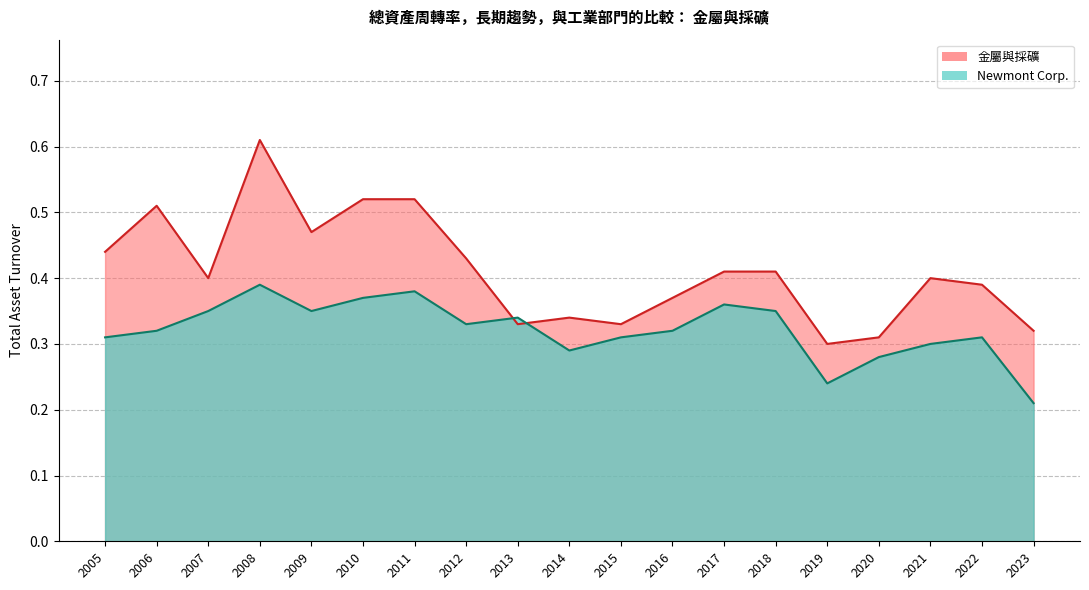

At which label does Newmont Corp. reach its peak?

2008